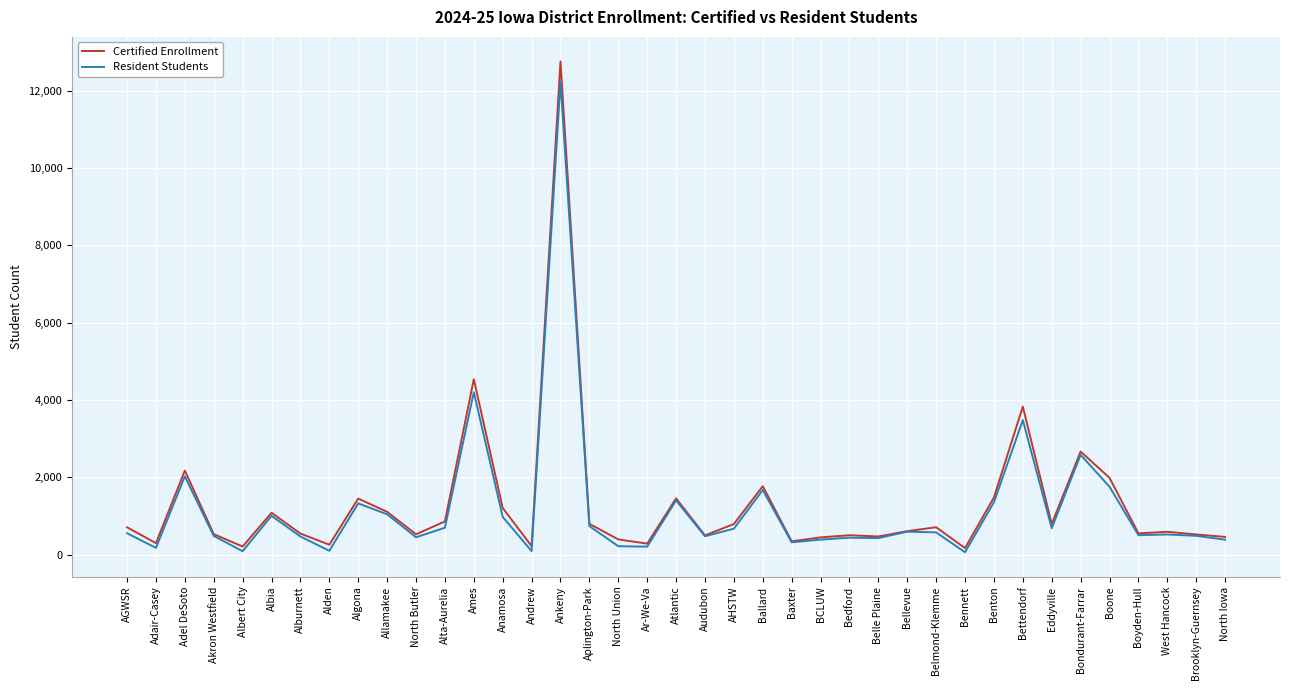

Which series has the largest total across all categories?

Certified Enrollment